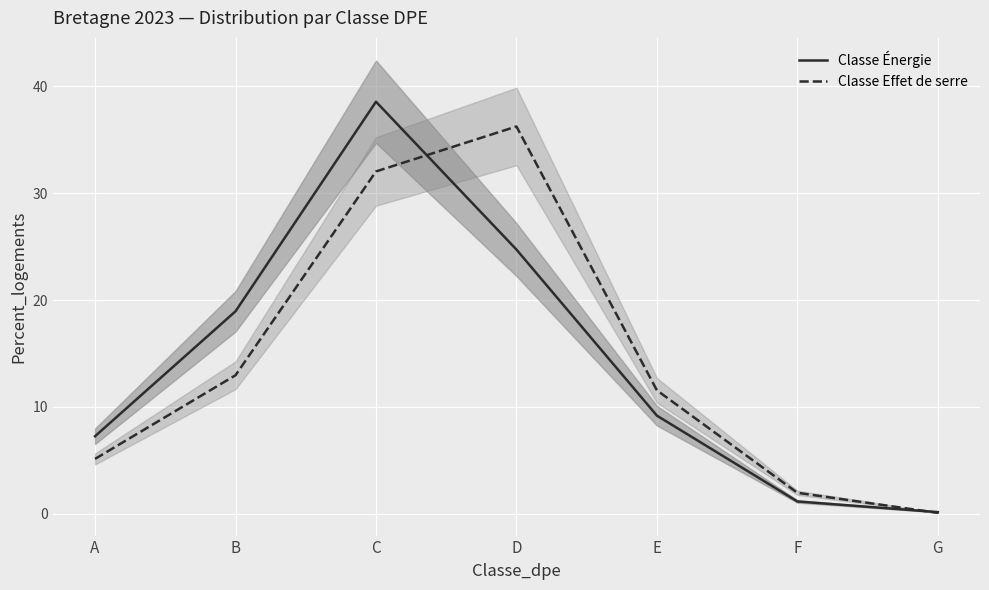

Where does the Classe Énergie series first go above 9?

B